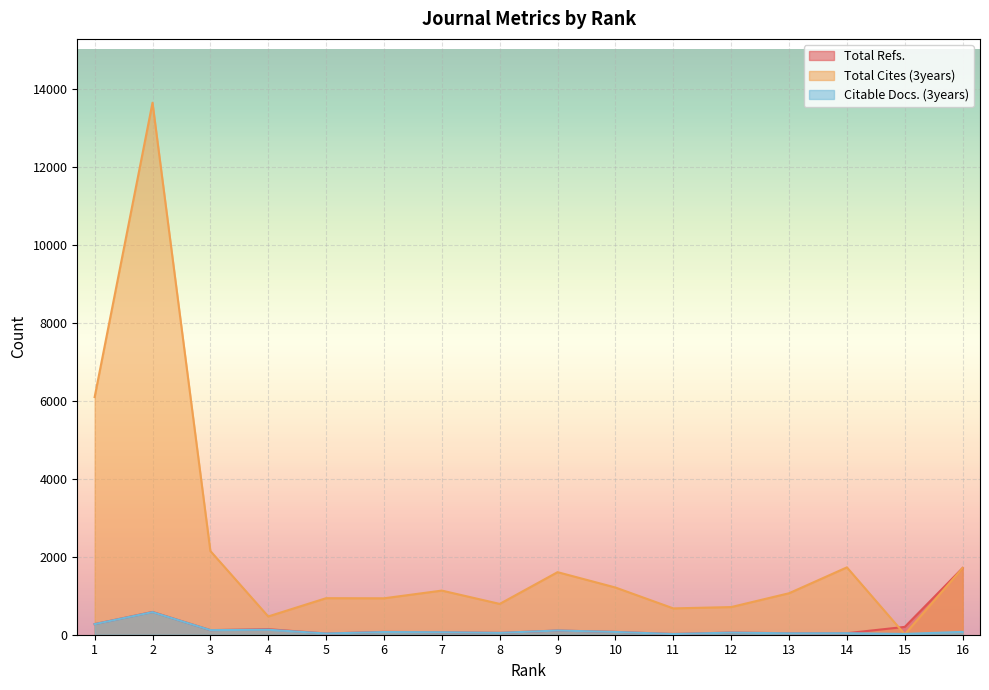

What is the value of the Total Refs. point at the 1st from the left?

273